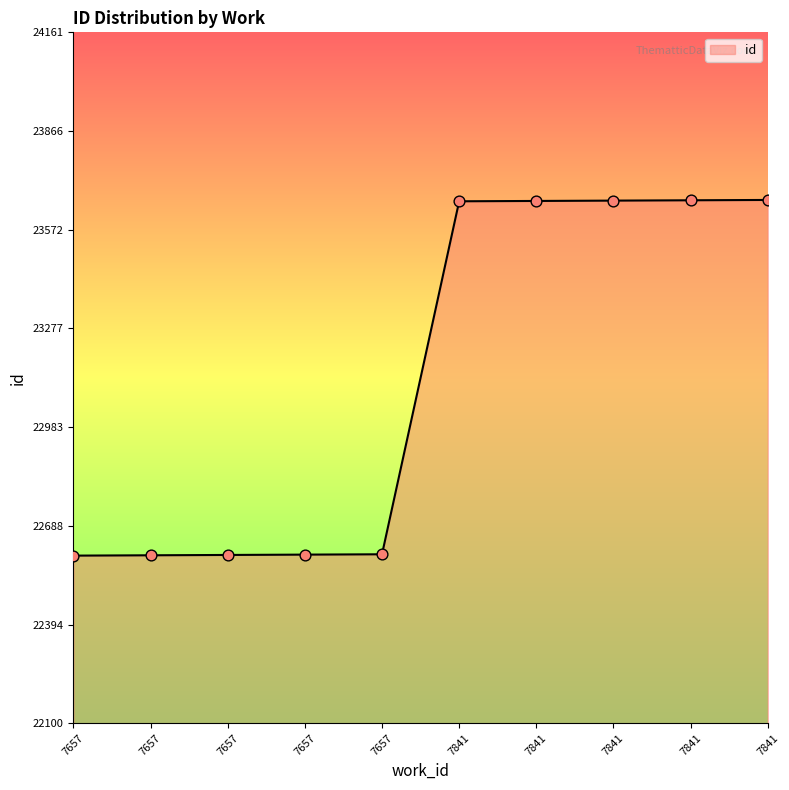

Approximately how many times larger is the value at 7841 compared to 7841?

1.0